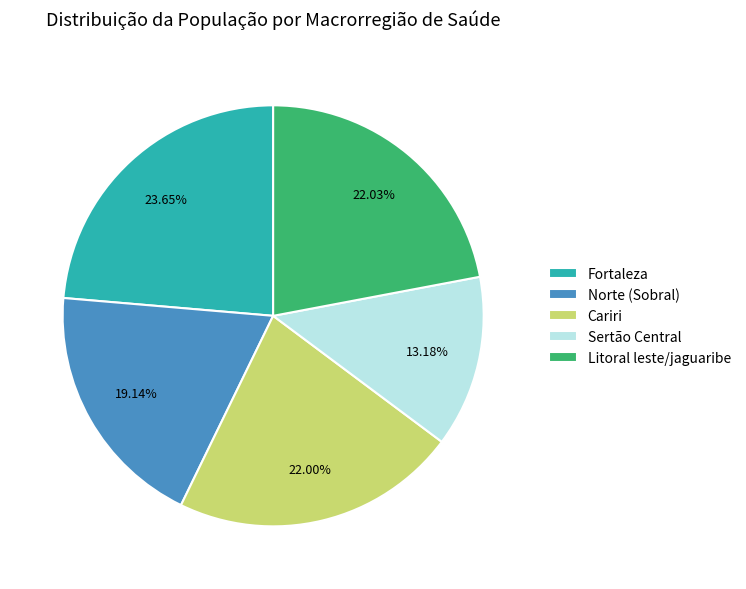

How many slices are in this pie chart?

5